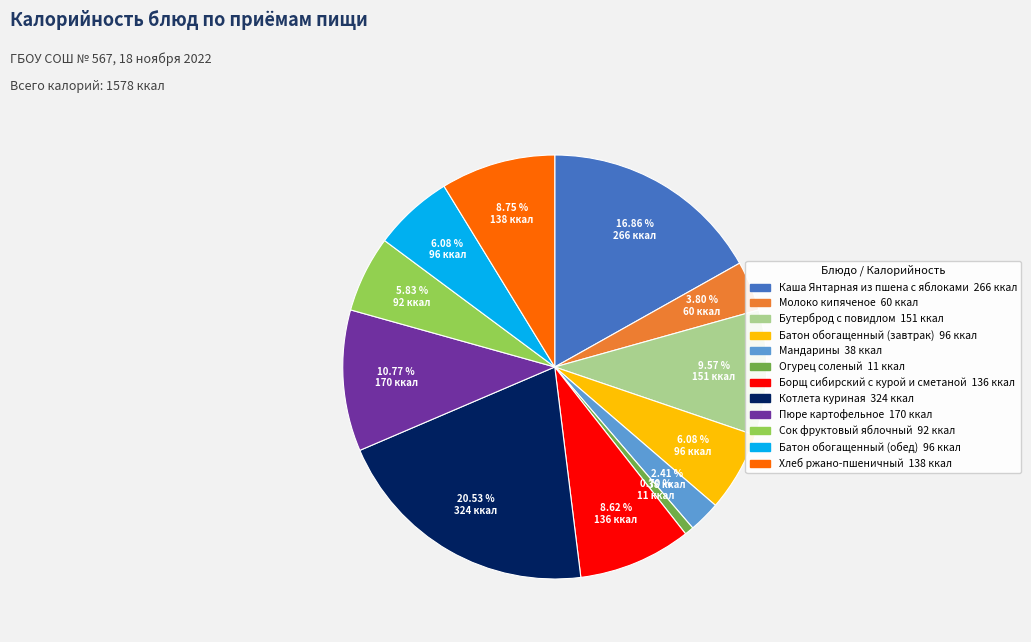

How many slices are in this pie chart?

12